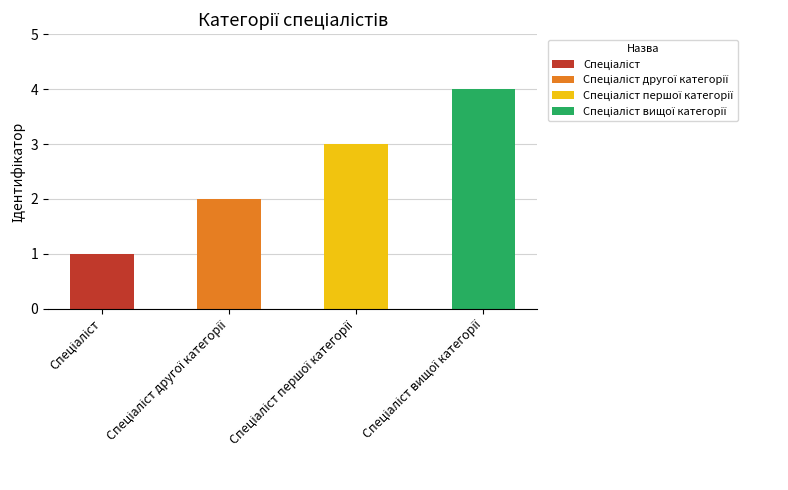

How many bars are there in total?

4